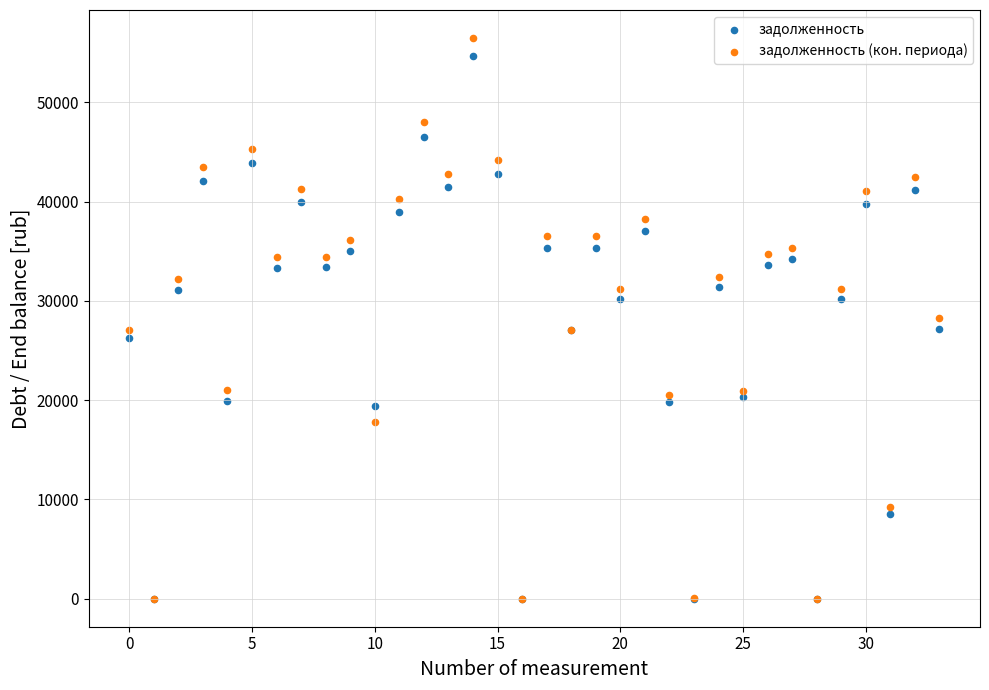

Which series has the largest Y range (max minus min)?

задолженность (кон. периода)